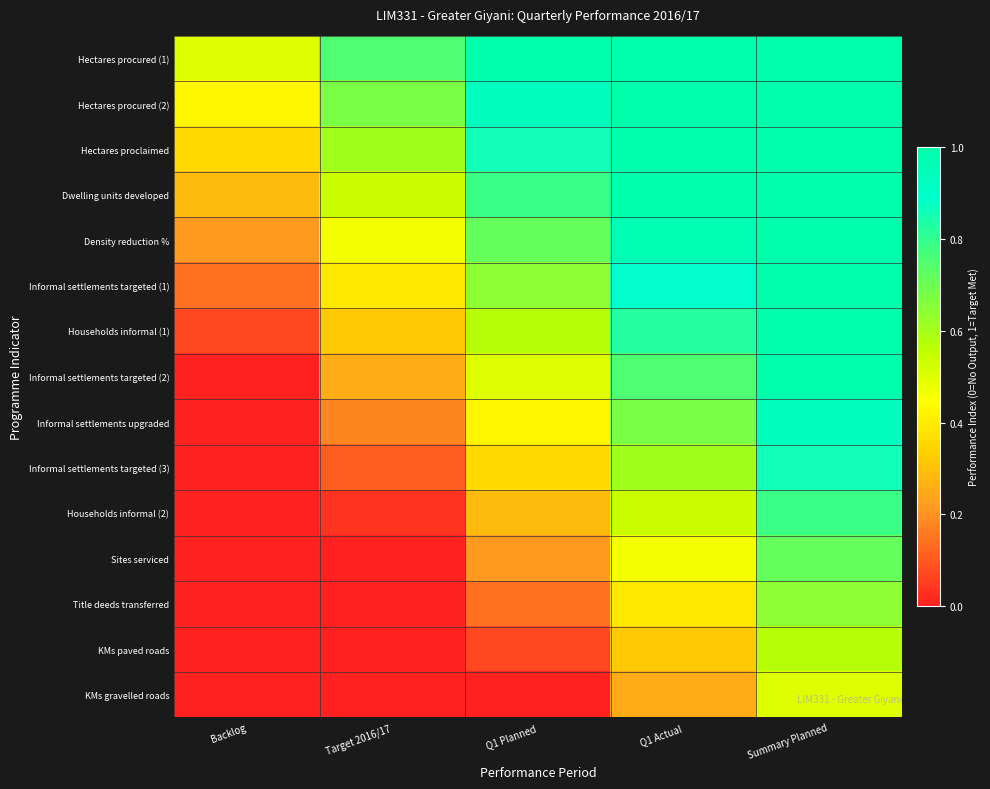

List the series in order of their peak value, lowest first.

KMs gravelled roads, KMs paved roads, Title deeds transferred, Sites serviced, Households informal (2), Informal settlements targeted (3), Informal settlements upgraded, Hectares procured (1), Hectares procured (2), Hectares proclaimed, Dwelling units developed, Density reduction %, Informal settlements targeted (1), Households informal (1), Informal settlements targeted (2)